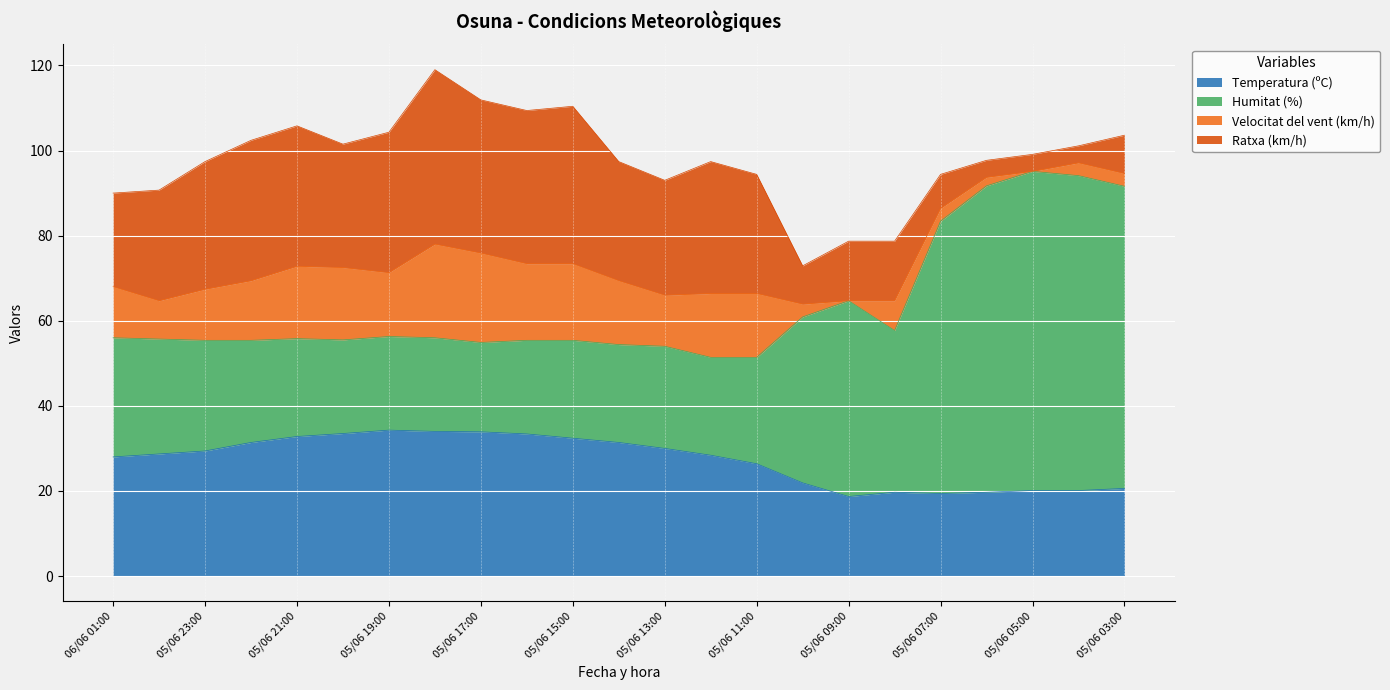

What is the sum of all Ratxa (km/h) values?

536.0